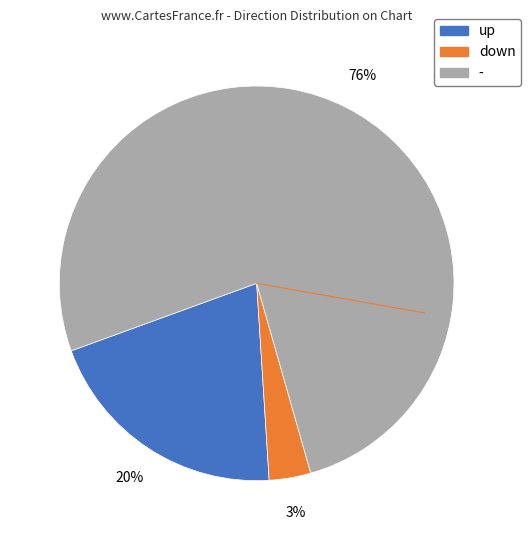

Is it true that - is 69% of the pie?

False